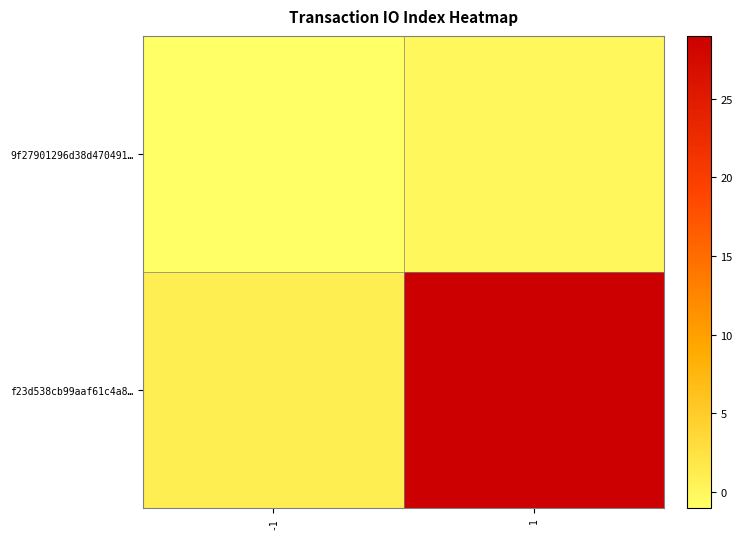

Which series has the largest range (max minus min)?

f23d538cb99aaf61c4a8…